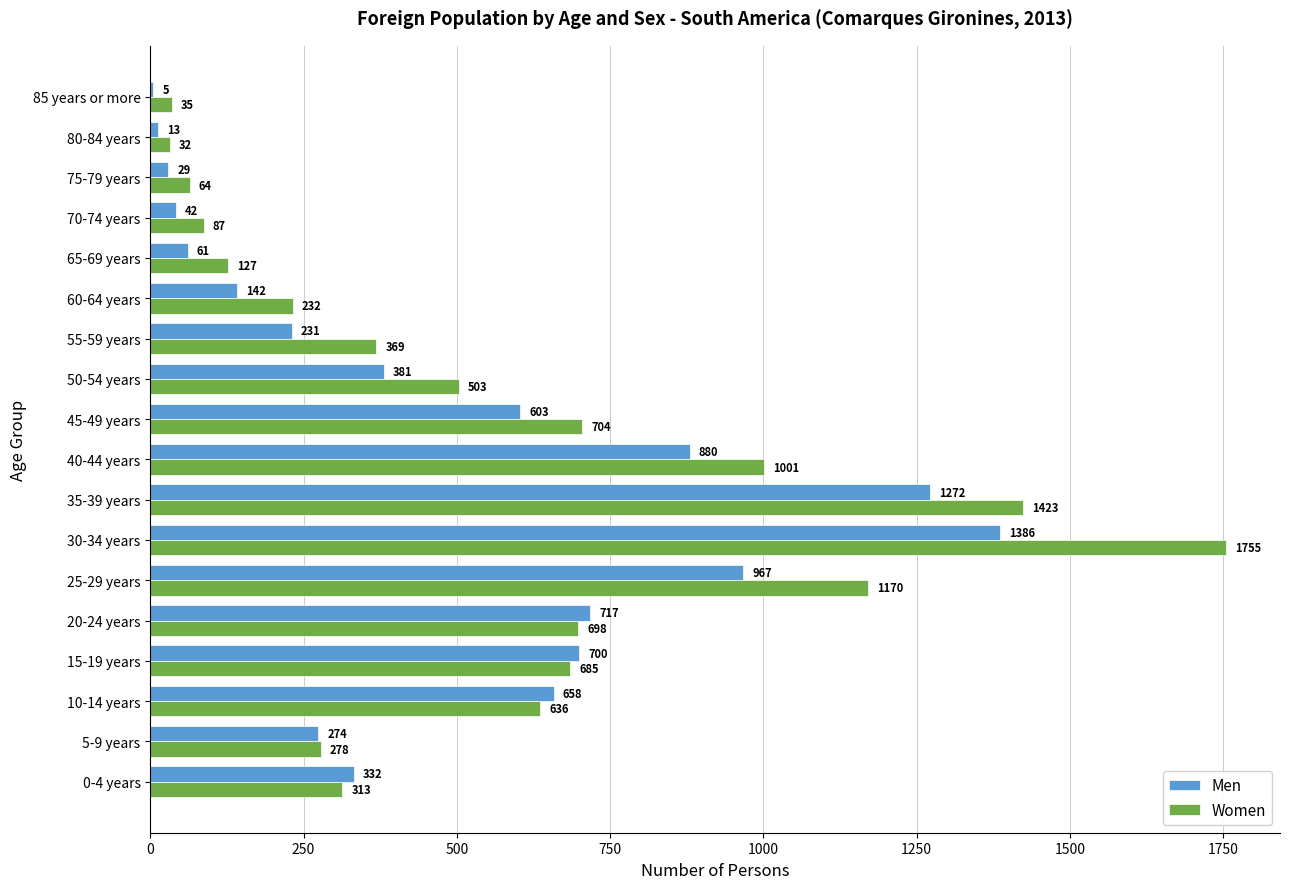

What is the sum of the Women values at 45-49 years and 85 years or more?

739